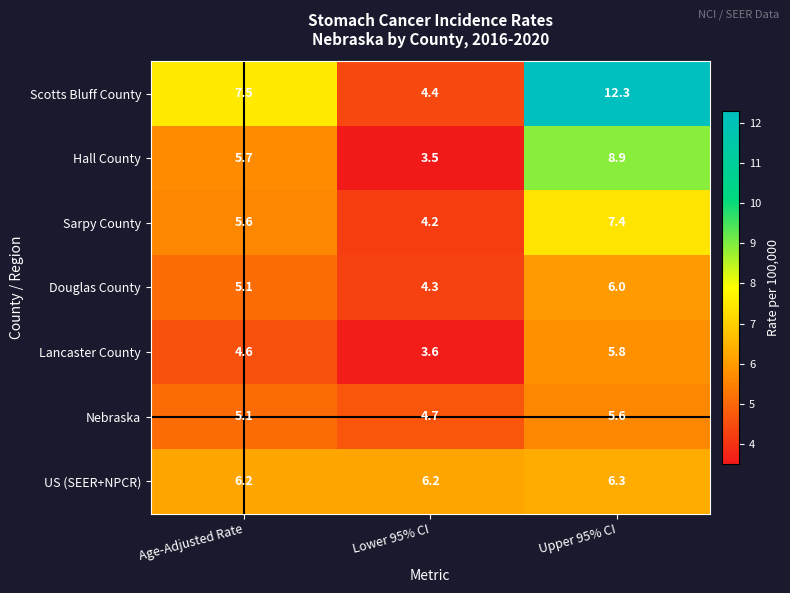

What is the difference between the maximum and minimum values in the Scotts Bluff County series?

7.9